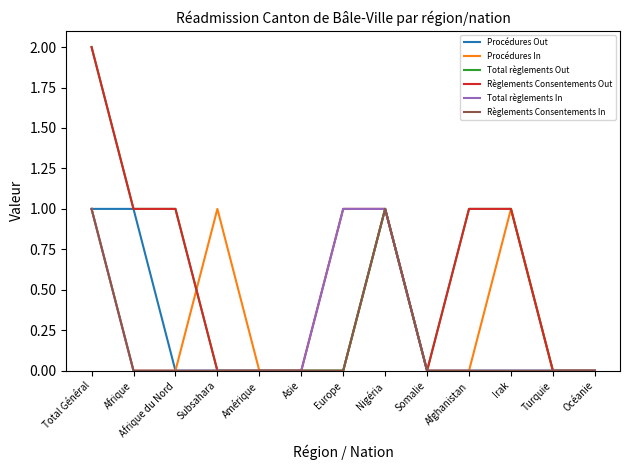

The Procédures In series shows 2 at Irak. True or false?

False